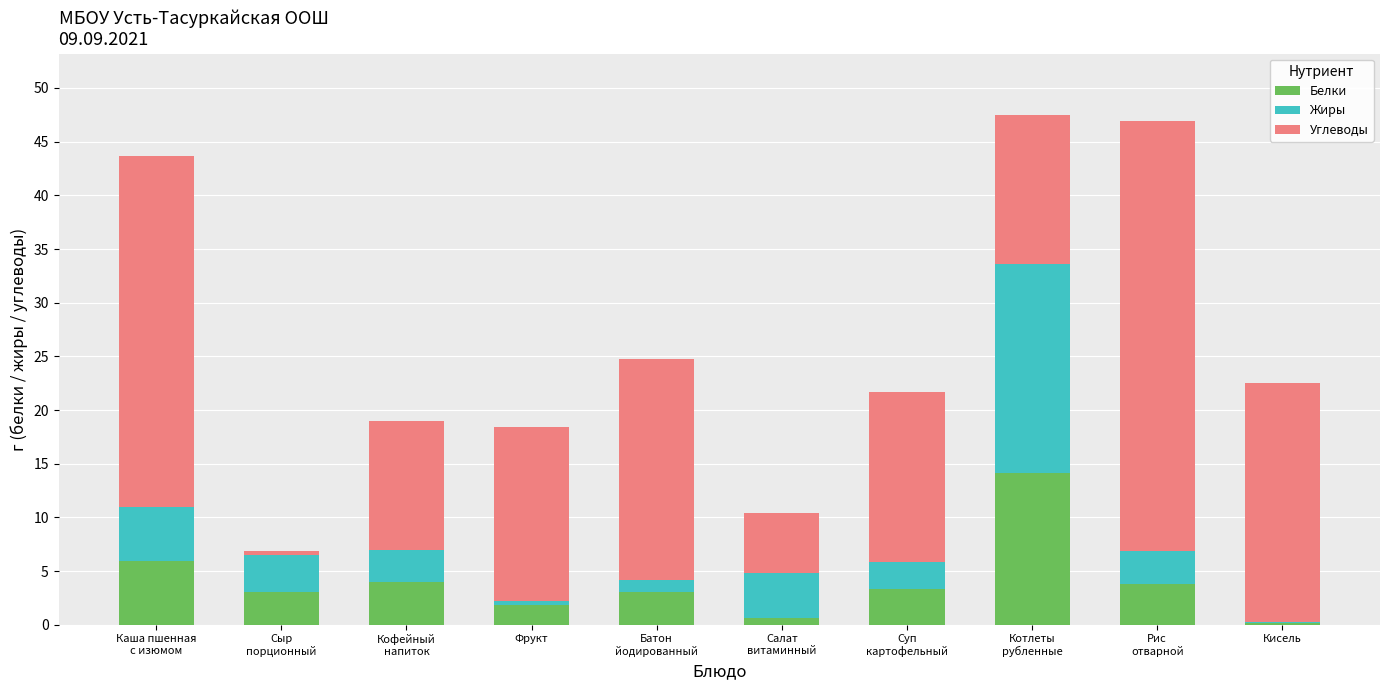

What is the highest value of the Белки series?

14.1